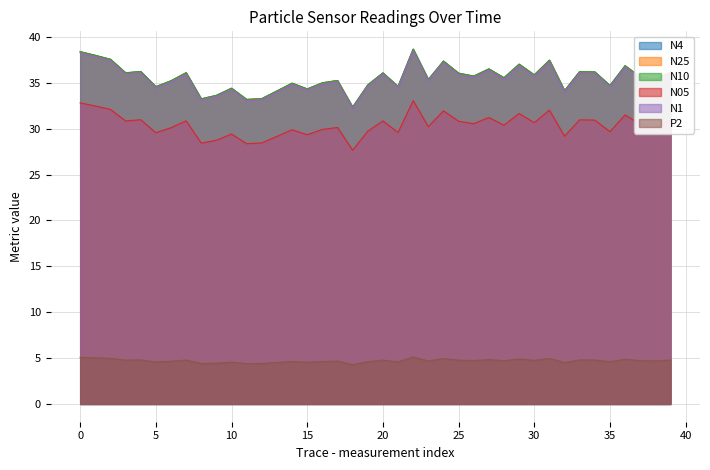

True or false: N25 has a value of 63.4 at 25.

False